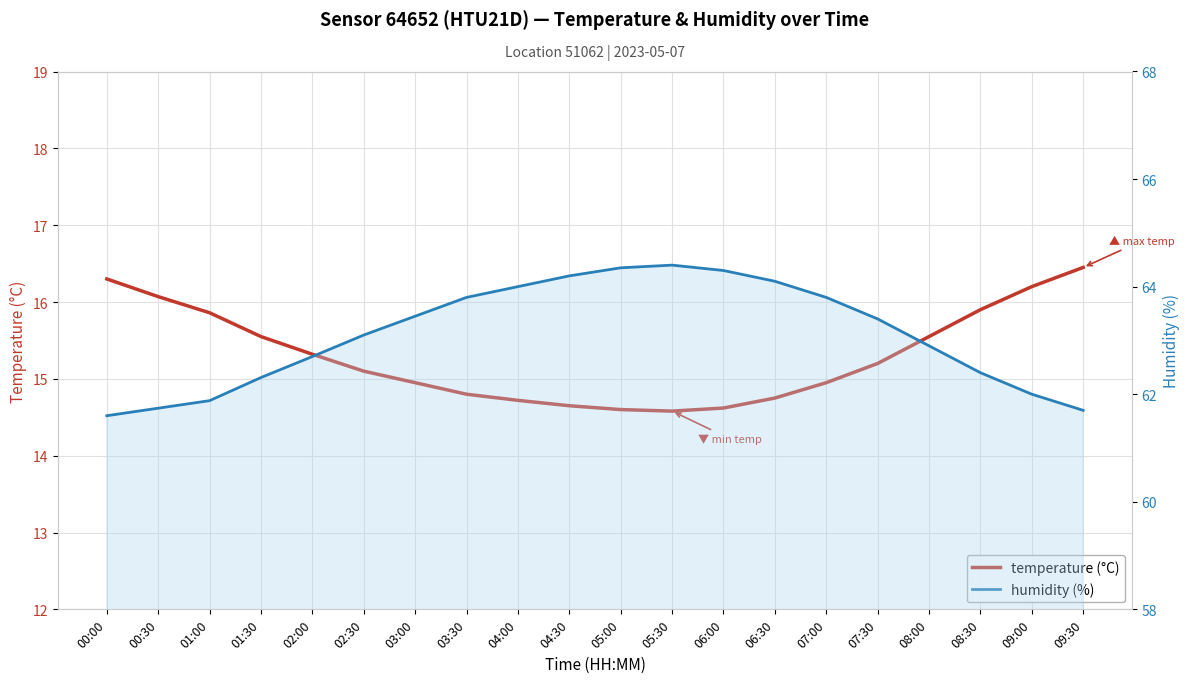

Reading left to right, transcribe all the data shown in this chart.

temperature (°C): 00:00=16.3	00:30=16.1	01:00=15.9	01:30=15.6	02:00=15.3	02:30=15.1	03:00=14.9	03:30=14.8	04:00=14.7	04:30=14.7	05:00=14.6	05:30=14.6	06:00=14.6	06:30=14.8	07:00=14.9	07:30=15.2	08:00=15.6	08:30=15.9	09:00=16.2	09:30=16.4
humidity (%): 00:00=61.6	00:30=61.7	01:00=61.9	01:30=62.3	02:00=62.7	02:30=63.1	03:00=63.5	03:30=63.8	04:00=64.0	04:30=64.2	05:00=64.3	05:30=64.4	06:00=64.3	06:30=64.1	07:00=63.8	07:30=63.4	08:00=62.9	08:30=62.4	09:00=62.0	09:30=61.7